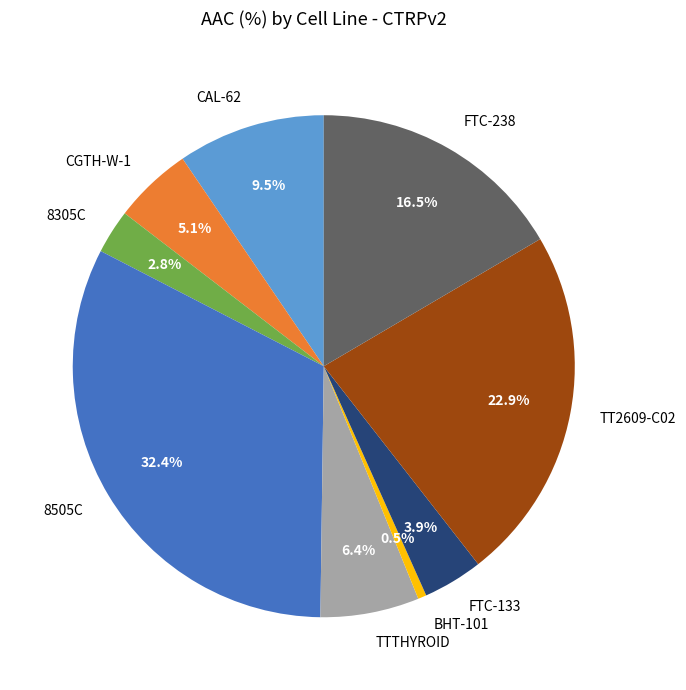

Between CAL-62 and TT2609-C02, which is larger?

TT2609-C02